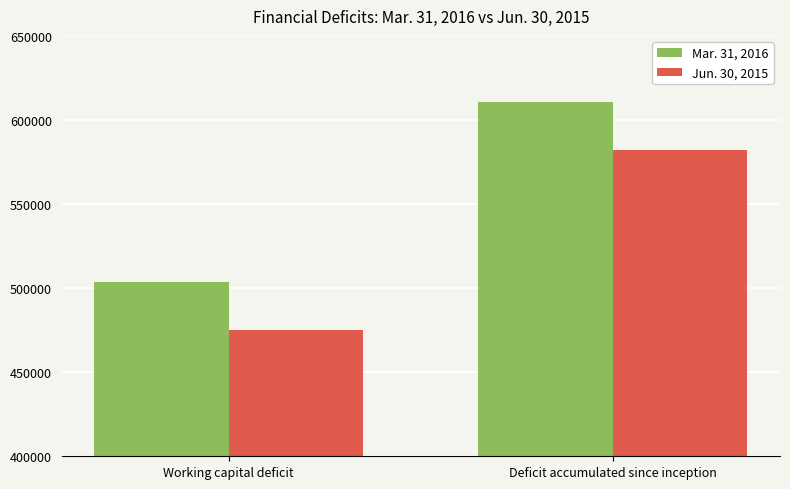

Rank the categories by Jun. 30, 2015 value from lowest to highest.

Working capital deficit, Deficit accumulated since inception